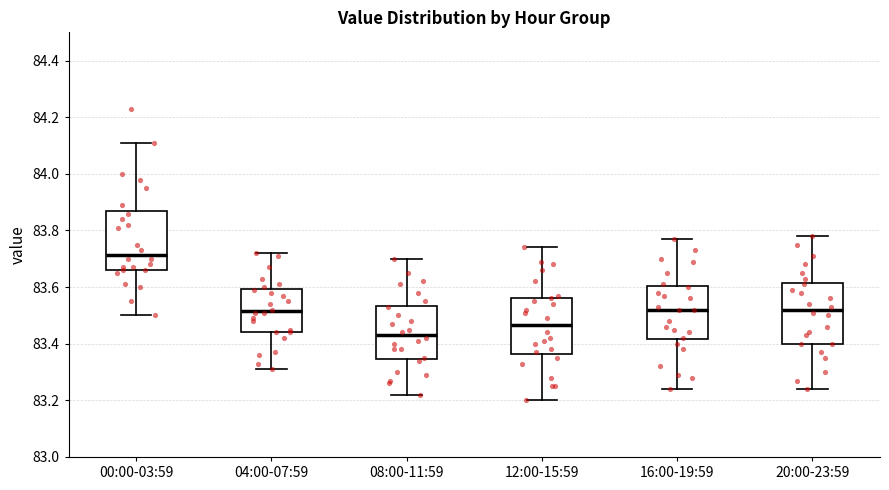

Where does the upper whisker of the box for 12:00-15:59 end on the y-axis? The values are not printed on the chart, so give them approximately, as read against the axis.

83.74